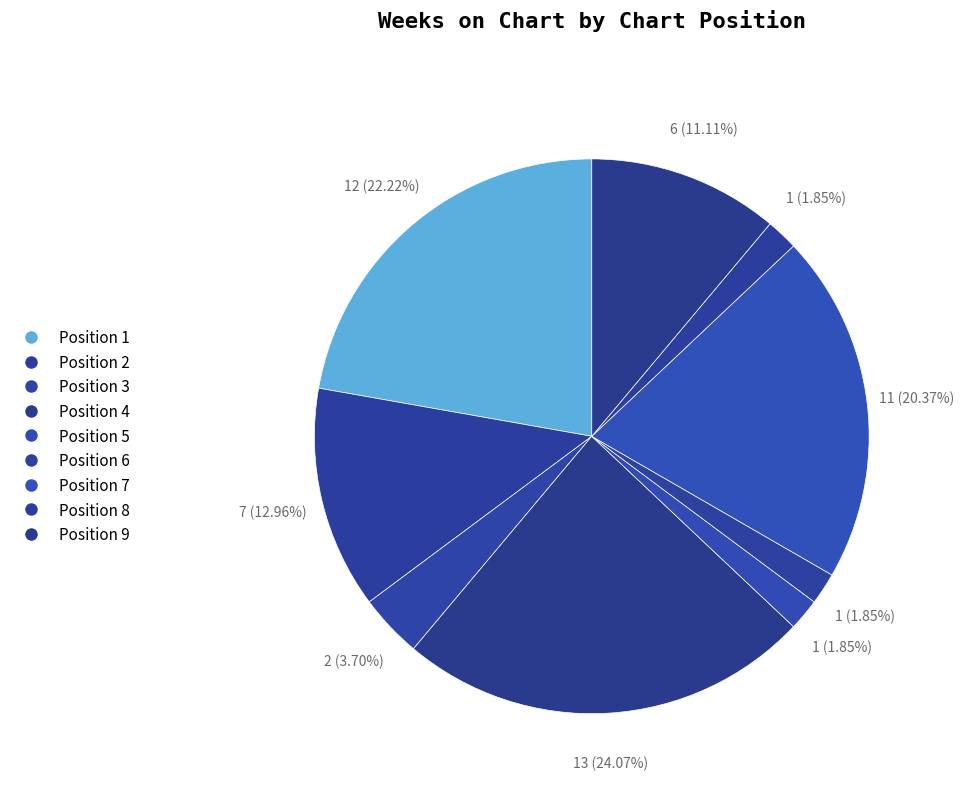

Count the number of slices in the pie.

9